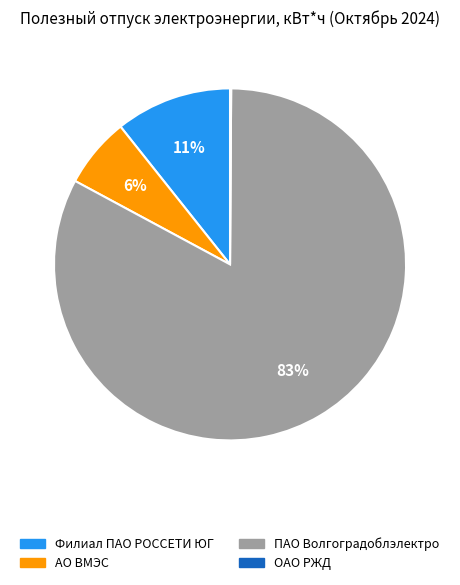

Combined, do Филиал ПАО РОССЕТИ ЮГ and АО ВМЭС account for over 50%?

No